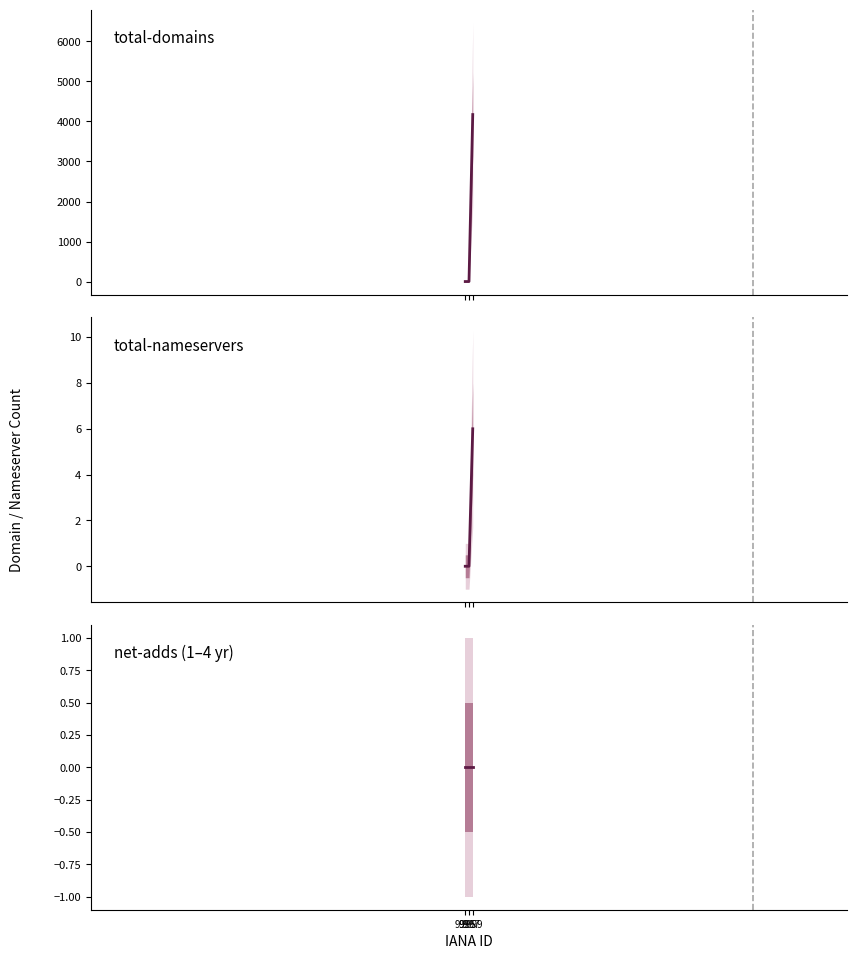

At which category is the sum across all series the highest?

2